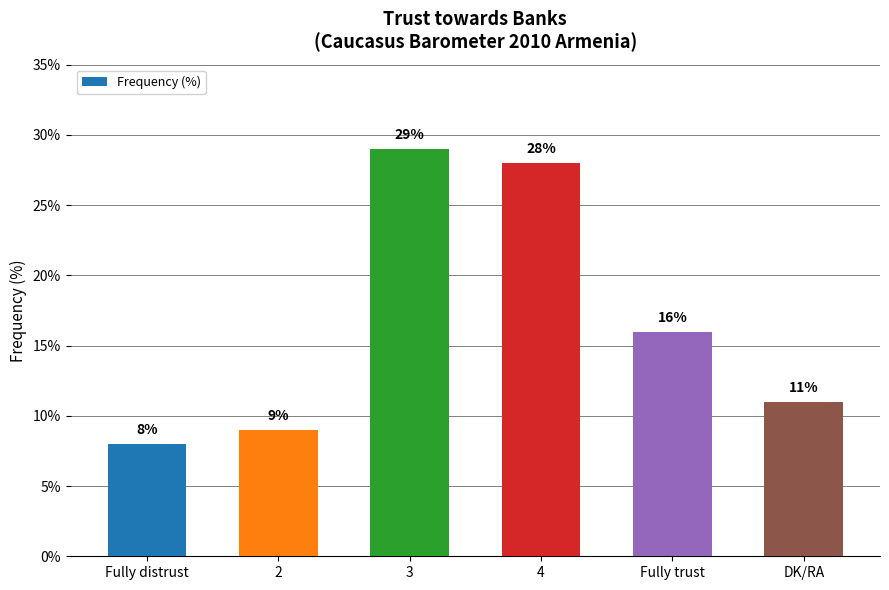

Where does the data first go above 16?

3